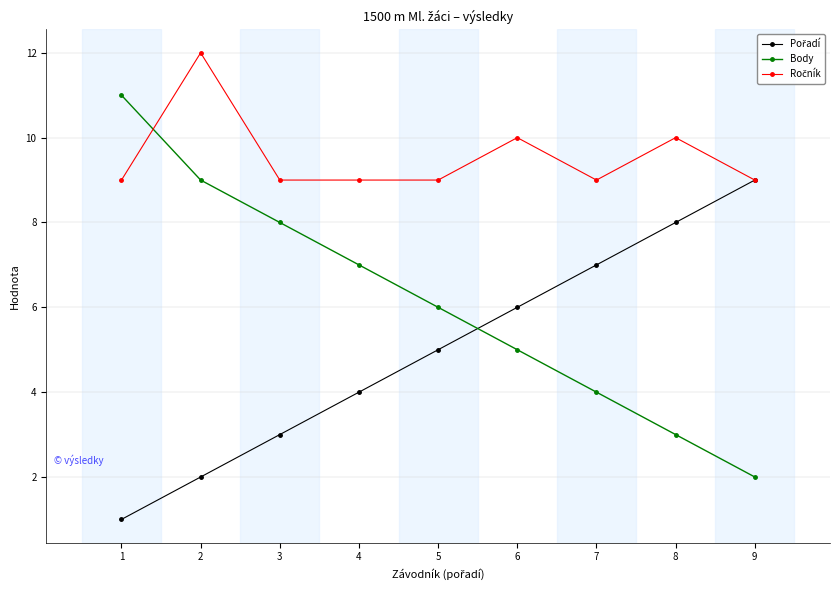

What is the value of the Body point at the 5th from the left?

6